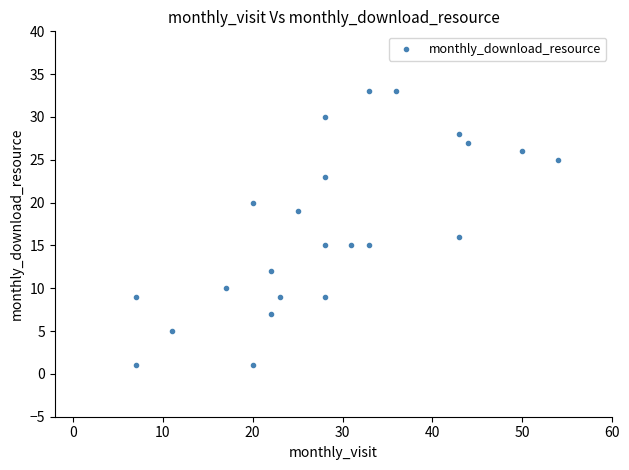

What Y value in the scatter plot is closest to 17?

16